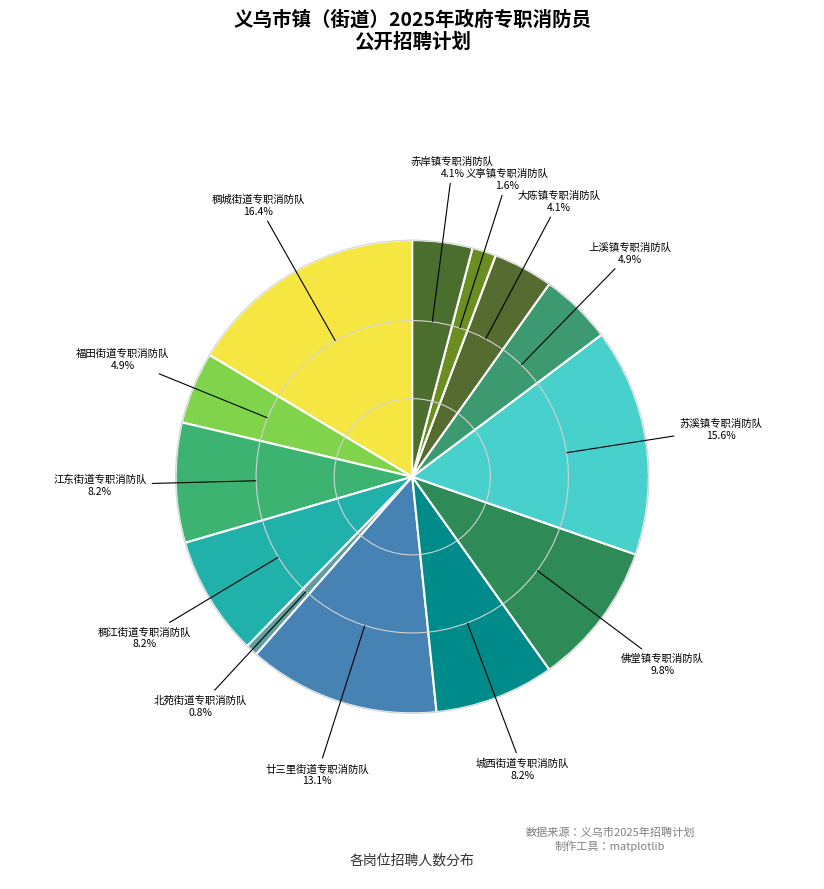

How many slices are in this pie chart?

13